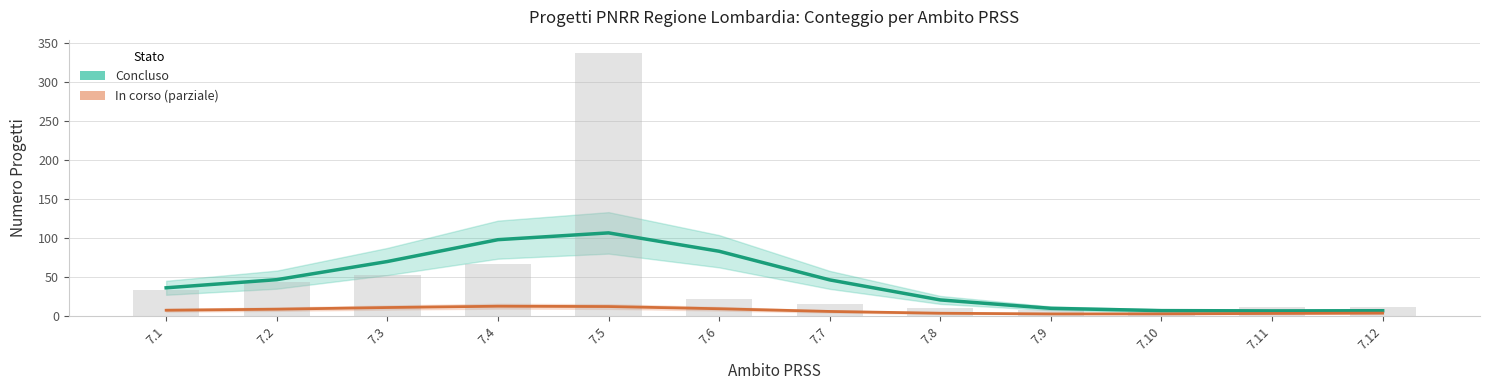

Which series has the largest range (max minus min)?

Concluso (stima)